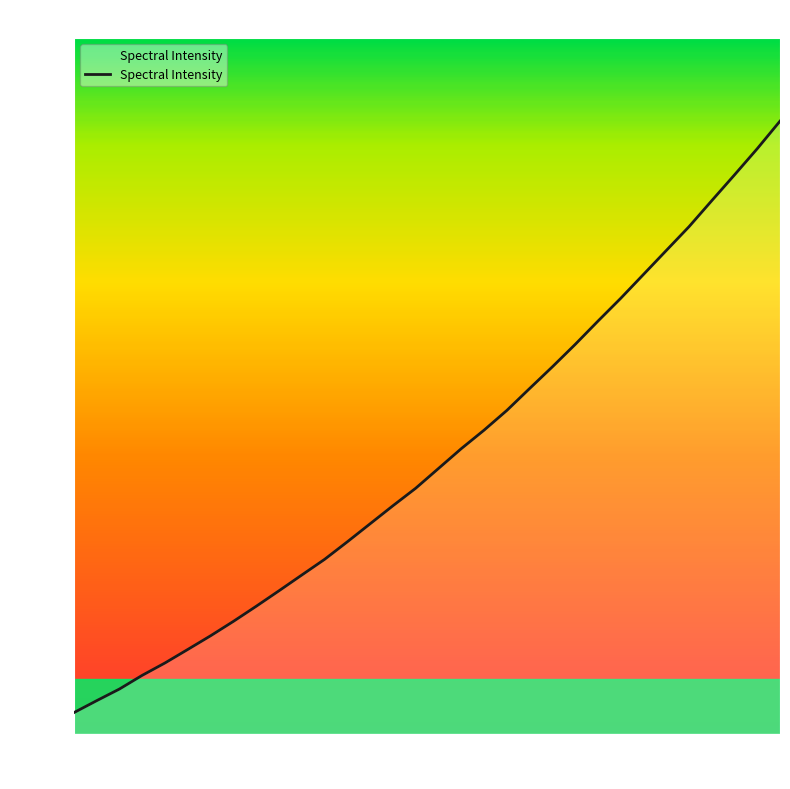

What is the minimum value shown in the chart?

1515.5